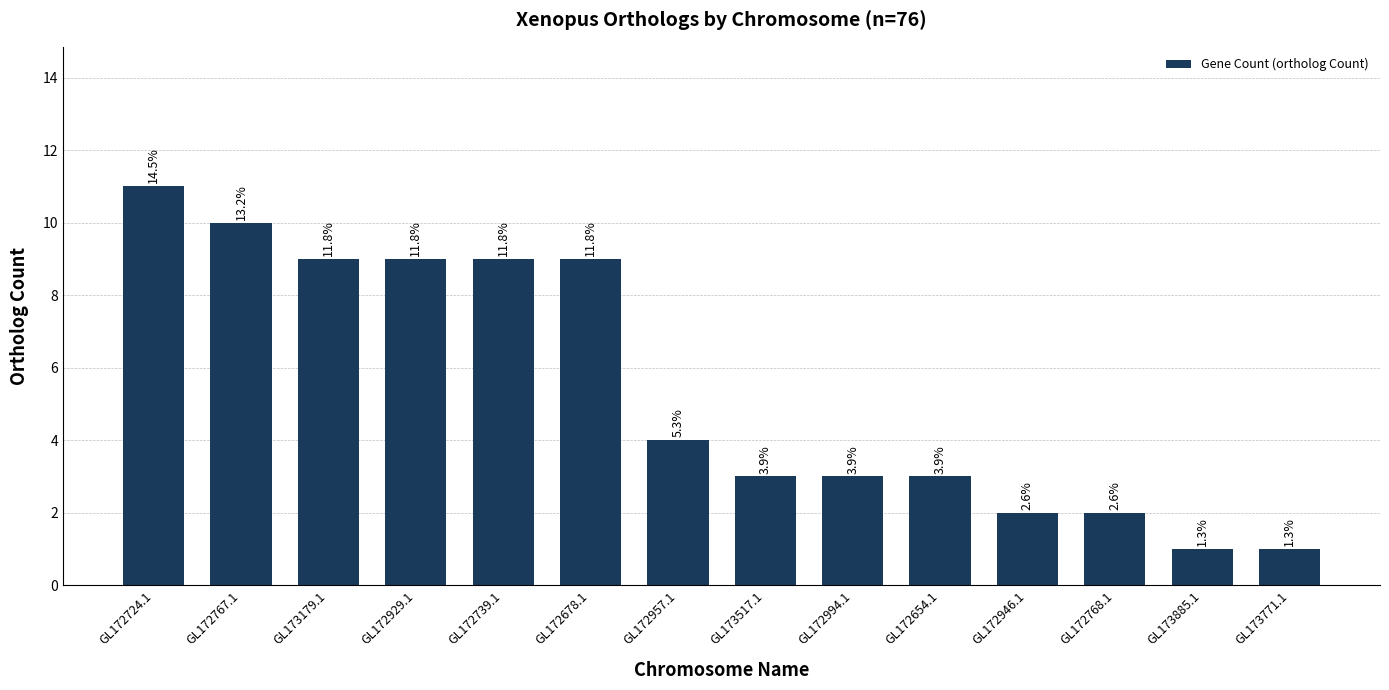

What is the label of the 1st bar from the left?

GL172724.1